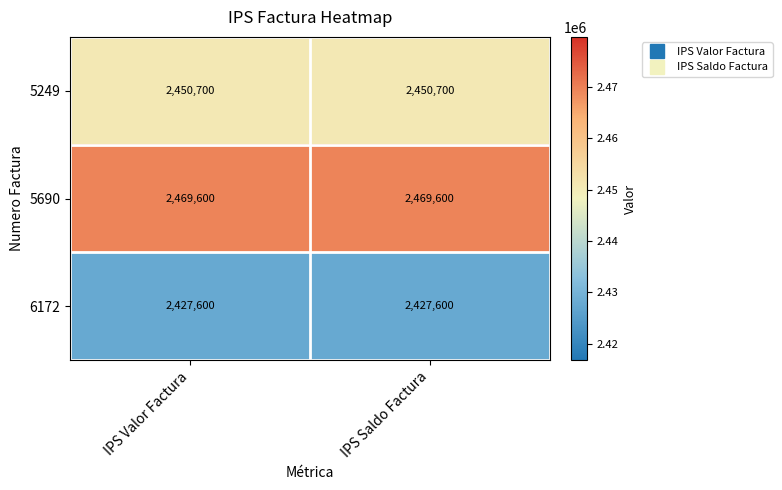

Which series has the largest total across all categories?

5690